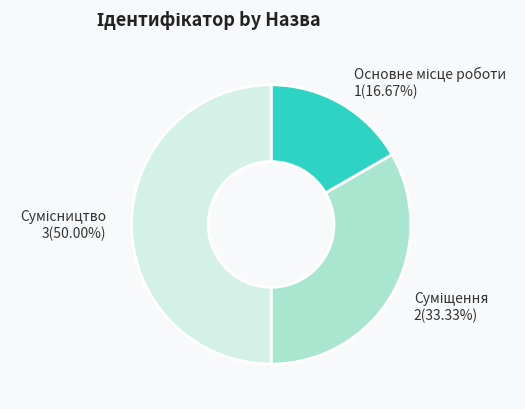

To the nearest percent, what is the difference between the largest and smallest slice percentages?

33%